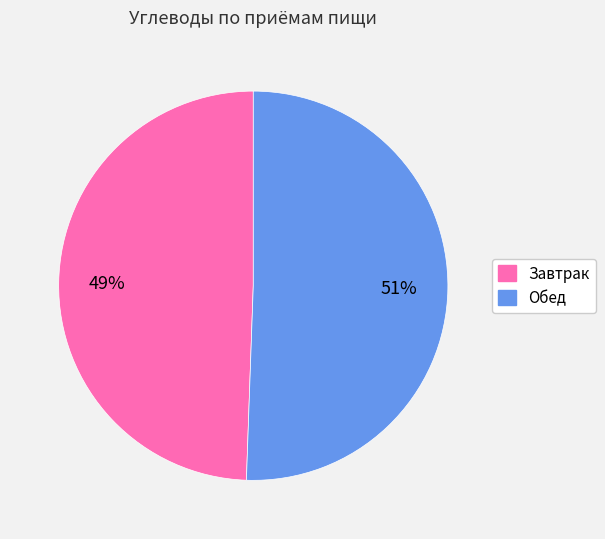

Which has a higher value, Завтрак or Обед?

Обед